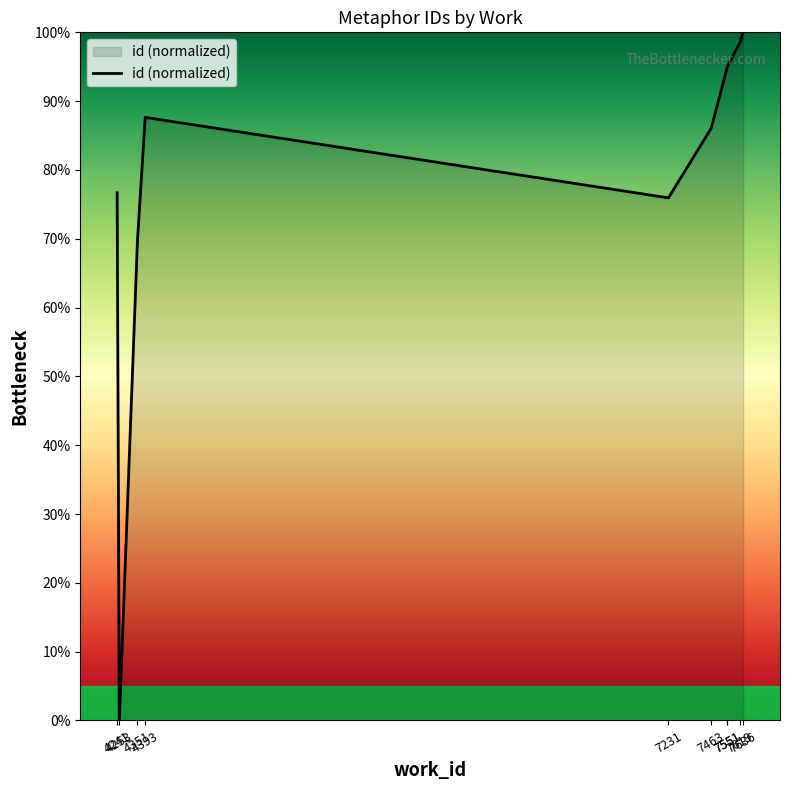

Reading left to right, list all the values displayed in this chart.

76.7	0.0	69.7	87.6	75.9	86.1	95.0	95.1	98.5	100.0